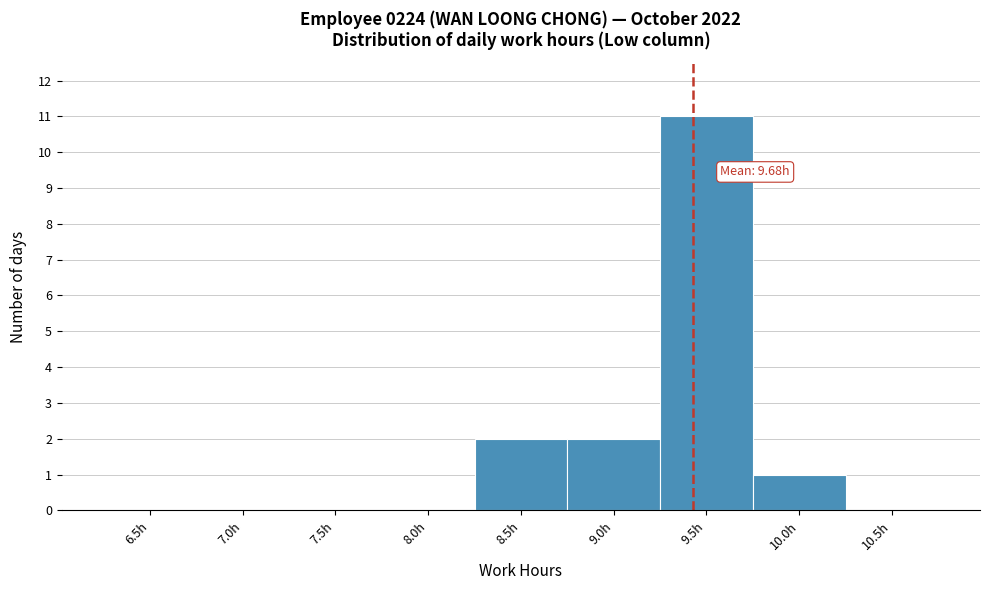

Reading right to left, transcribe all the data shown in this chart.

10.5h=0	10.0h=1	9.5h=11	9.0h=2	8.5h=2	8.0h=0	7.5h=0	7.0h=0	6.5h=0